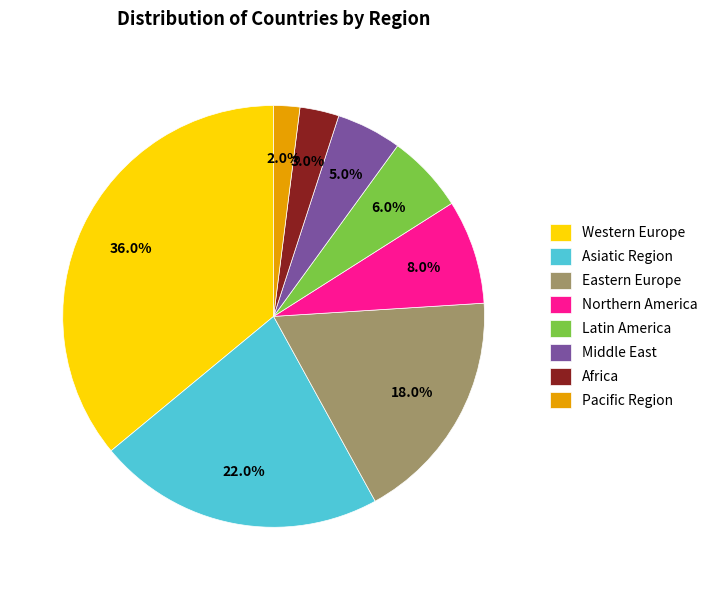

How many slices are in this pie chart?

8